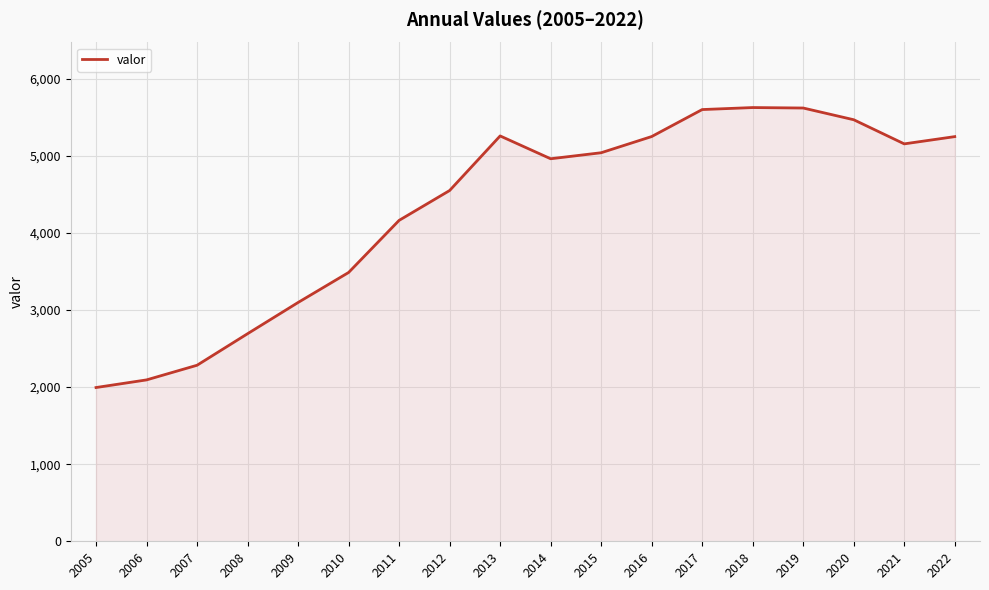

What is the average value?

4310